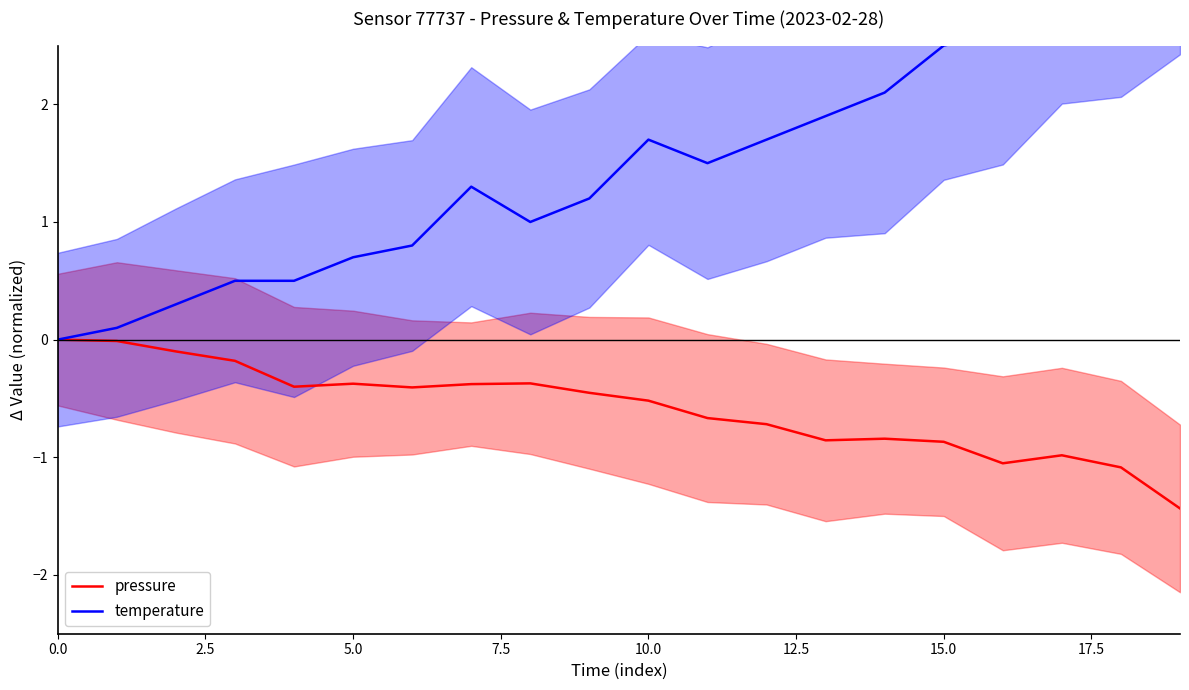

Does the chart have visible grid lines?

No